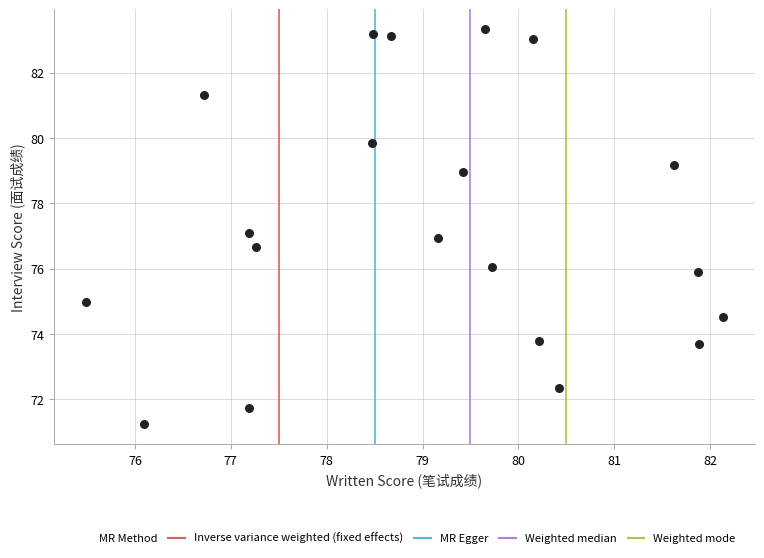

What is the range of X values (max minus min)?

6.6